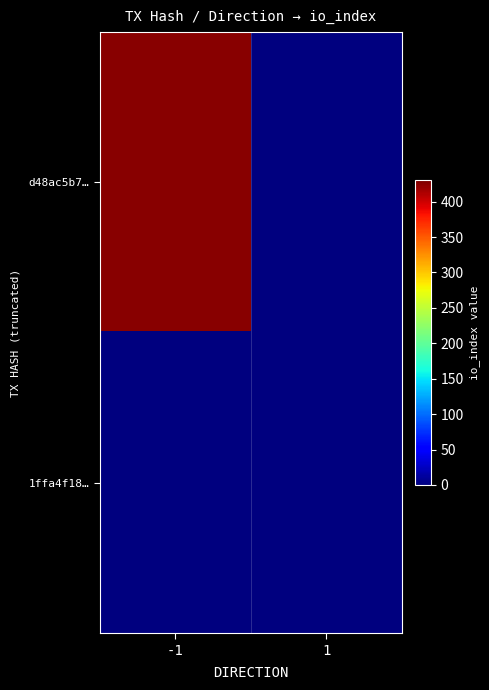

Between -1 and 1, which is larger?

-1